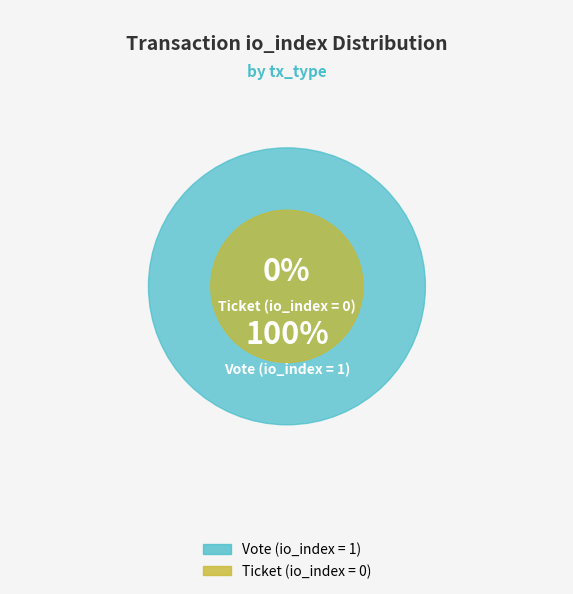

Is Ticket (io_index=0) the majority of the pie?

No